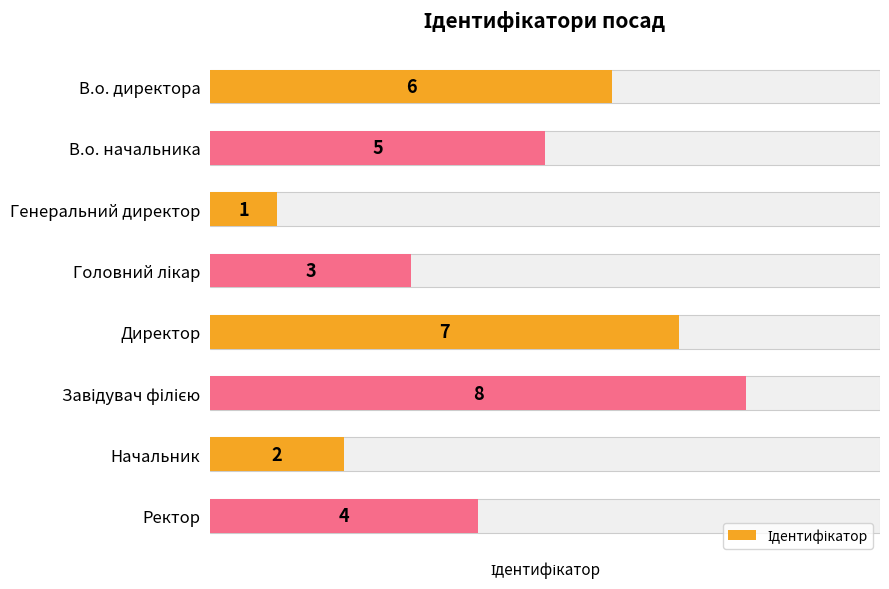

Approximately how many times larger is the value at Головний лікар compared to Завідувач філією?

0.4